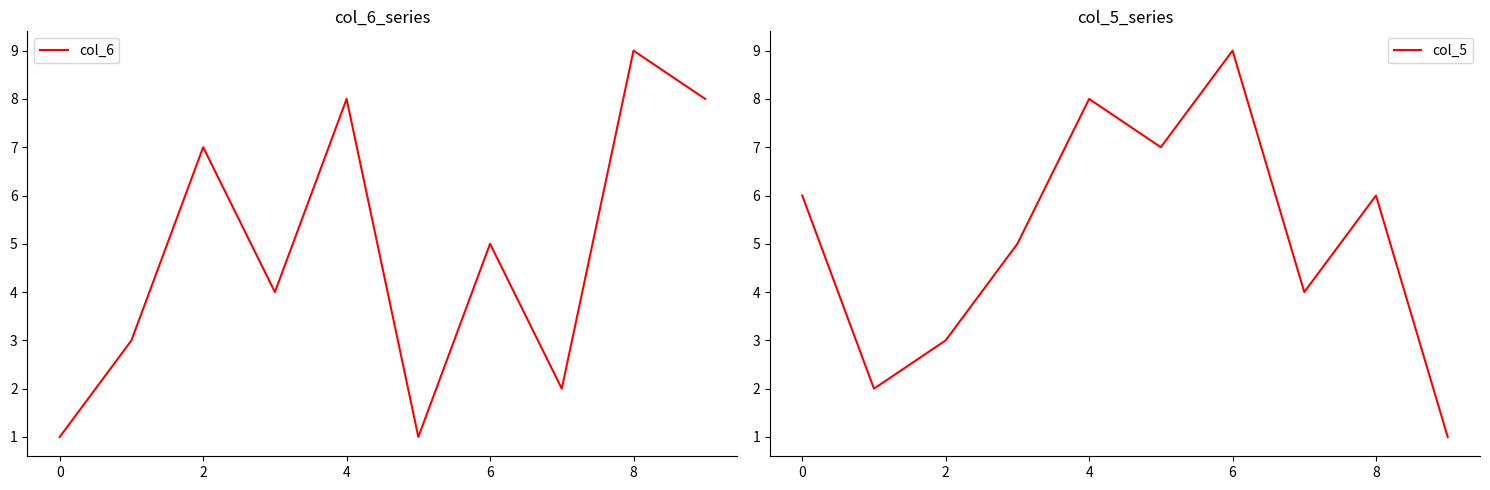

The col_5 series shows 1 at 9. True or false?

True